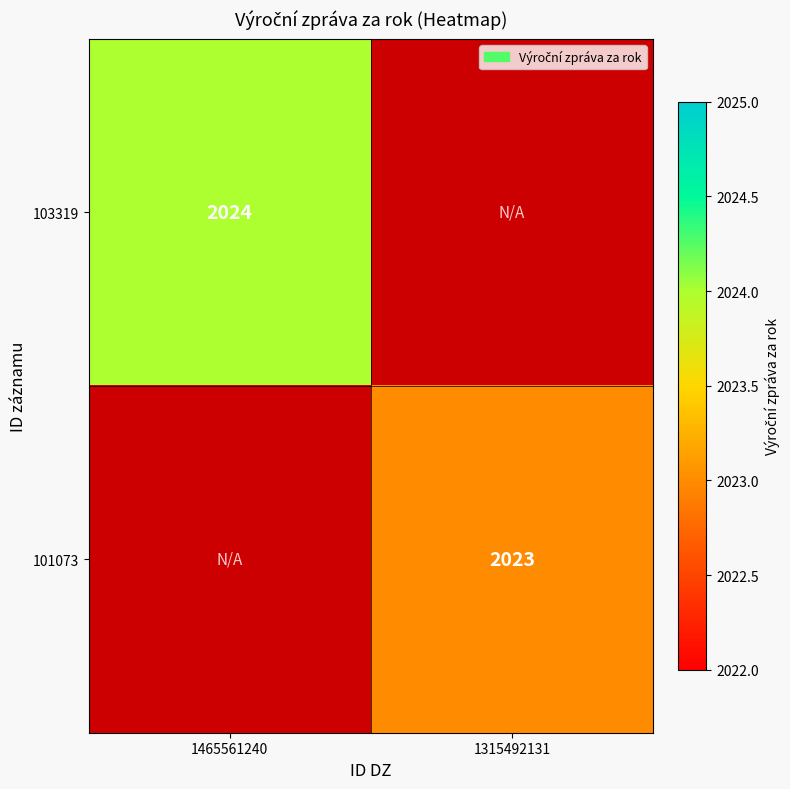

Is it true that 101073 equals 2854 at 1315492131?

False